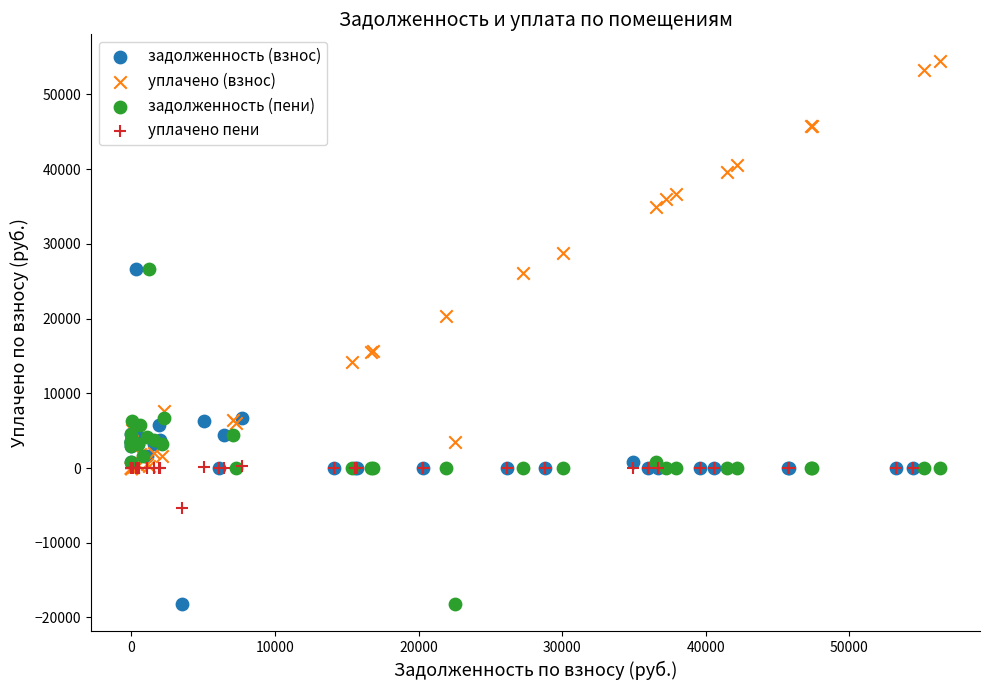

Which series has the widest spread of Y values?

уплачено (взнос)